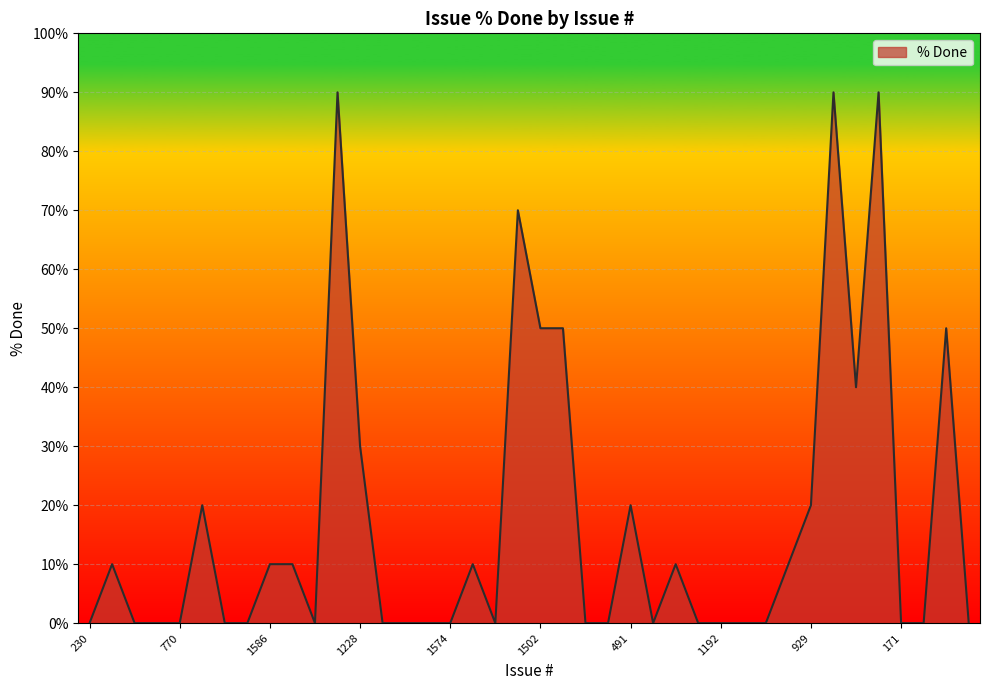

What is the difference between the maximum and minimum values?

90